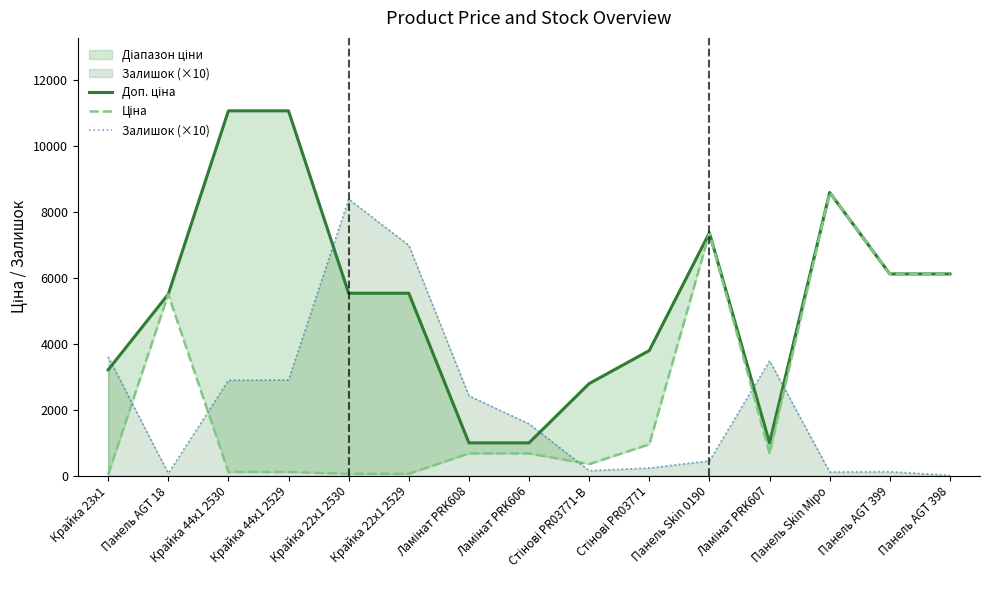

True or false: Залишок (×10) has more than 2 interior local peaks.

True